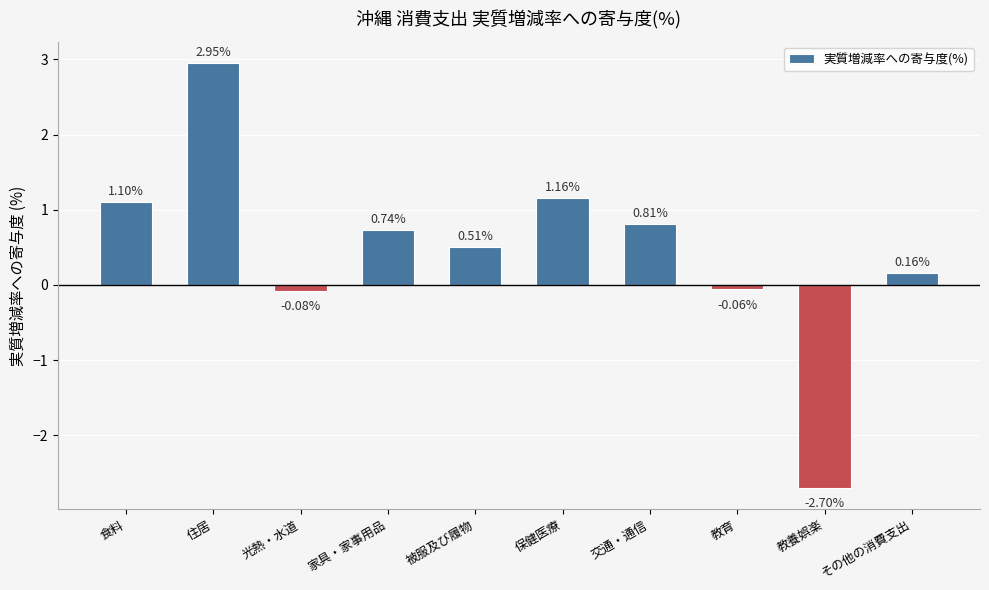

What is the difference between the maximum and minimum values?

5.7